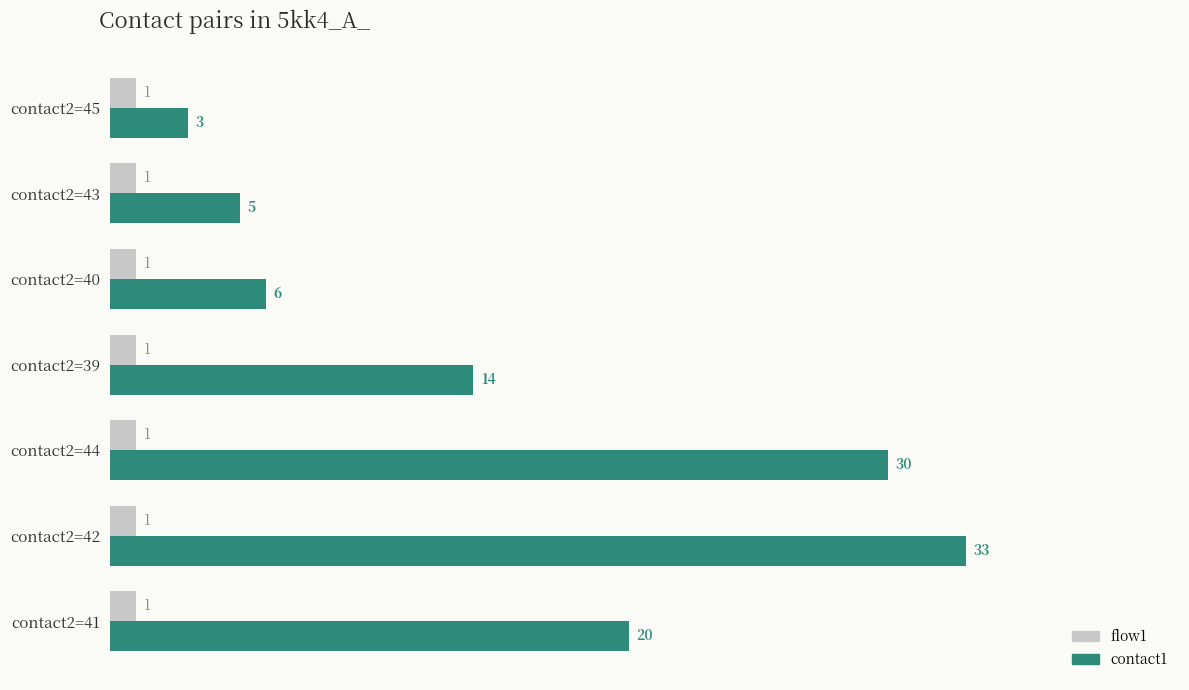

At which category is the sum across all series the highest?

contact2=42